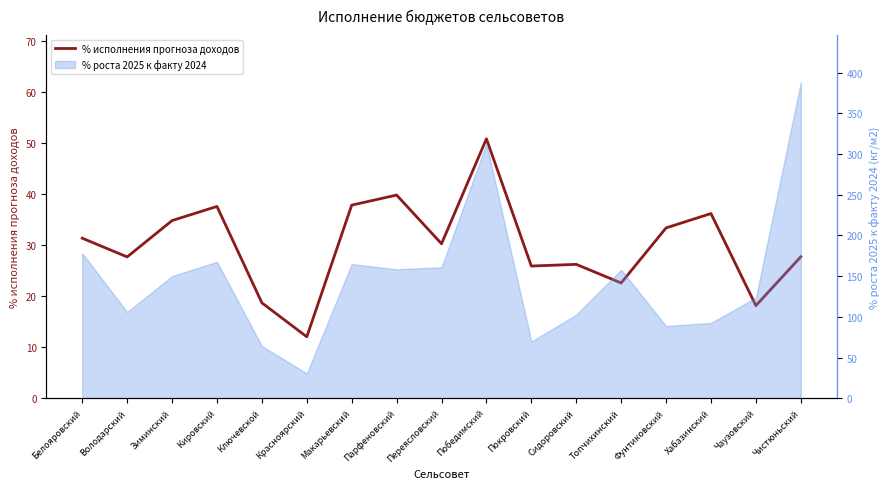

How many interior local peaks (higher than both neighbors) does the data have?

5